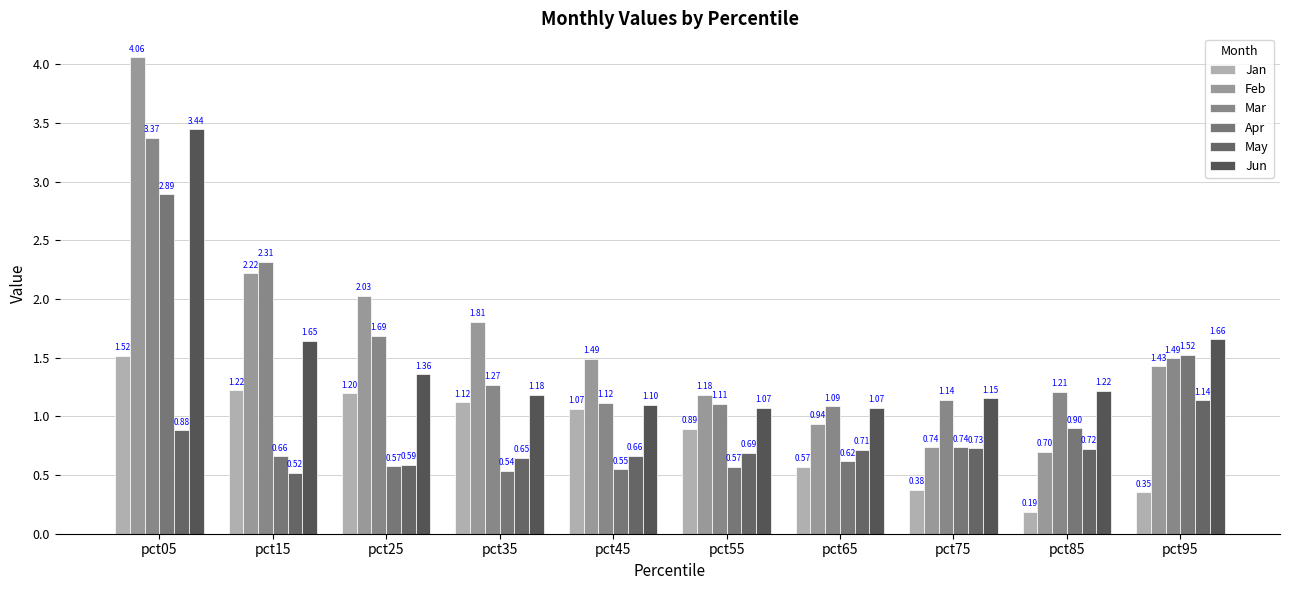

What is the greatest value displayed?

4.1